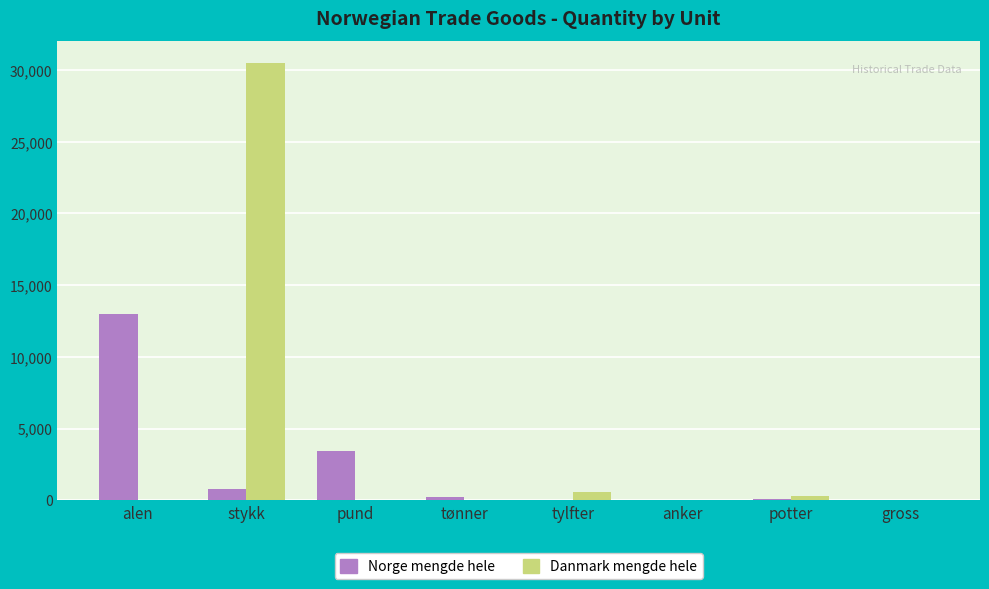

What is the sum of all Danmark mengde hele values?

31334